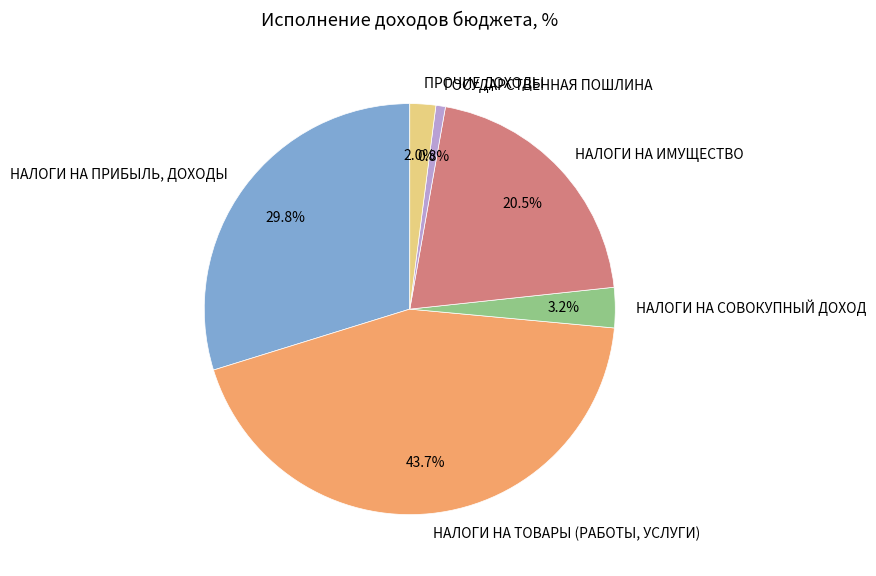

What percentage do НАЛОГИ НА ПРИБЫЛЬ, ДОХОДЫ and НАЛОГИ НА ТОВАРЫ (РАБОТЫ, УСЛУГИ) together represent?

73.5%